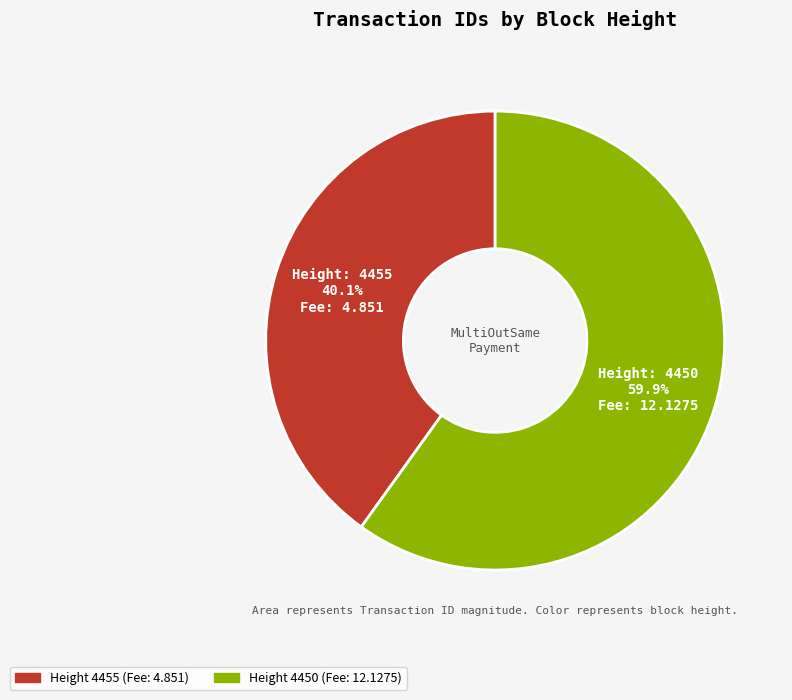

Does any single category account for the majority?

Yes